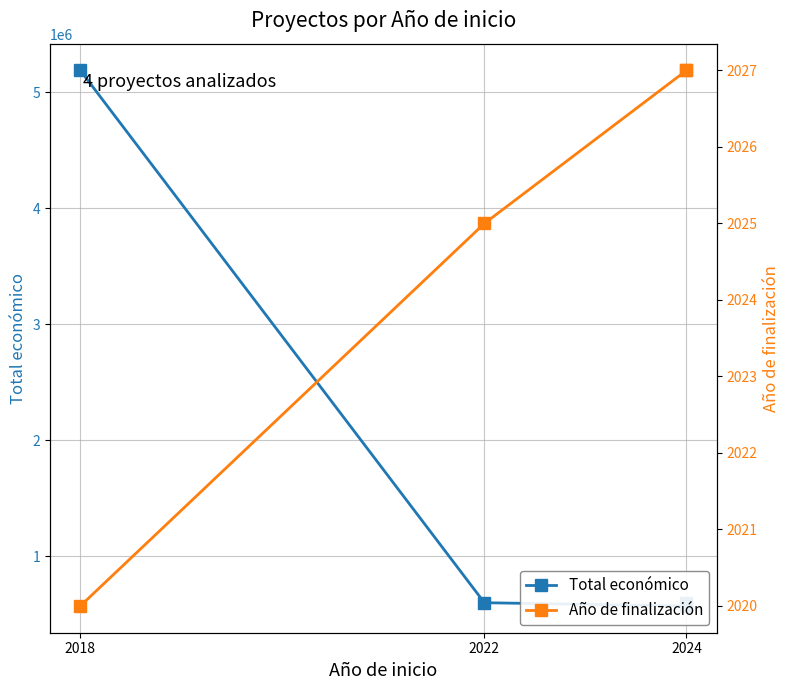

What is the lowest value of the Total económico series?

571965